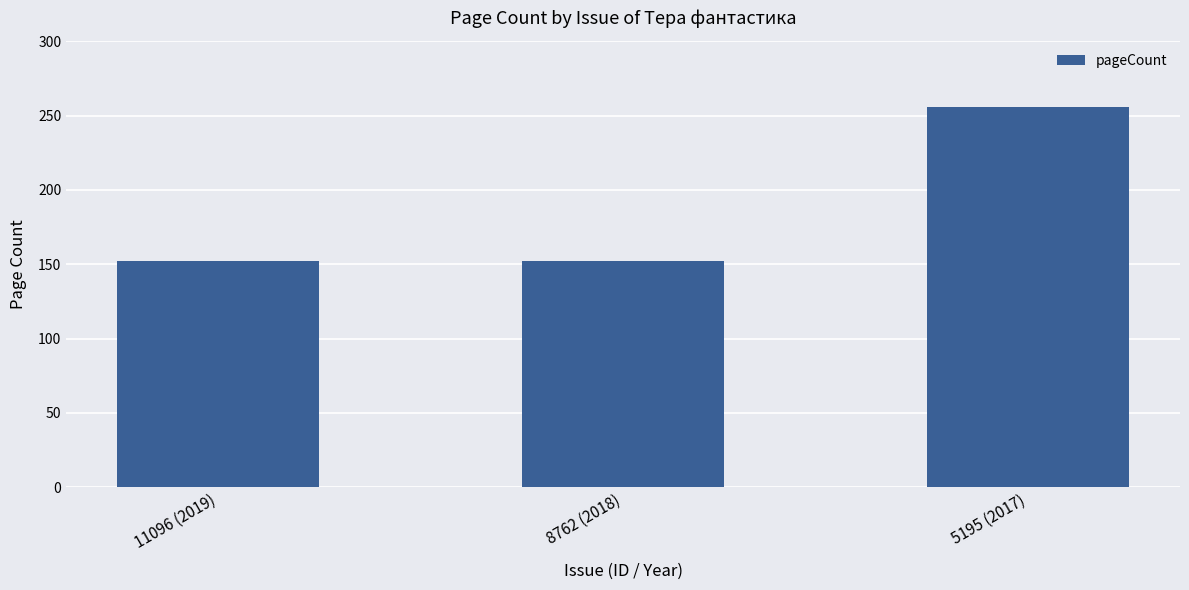

Read the value at 11096 (2019), to the nearest 50.

150